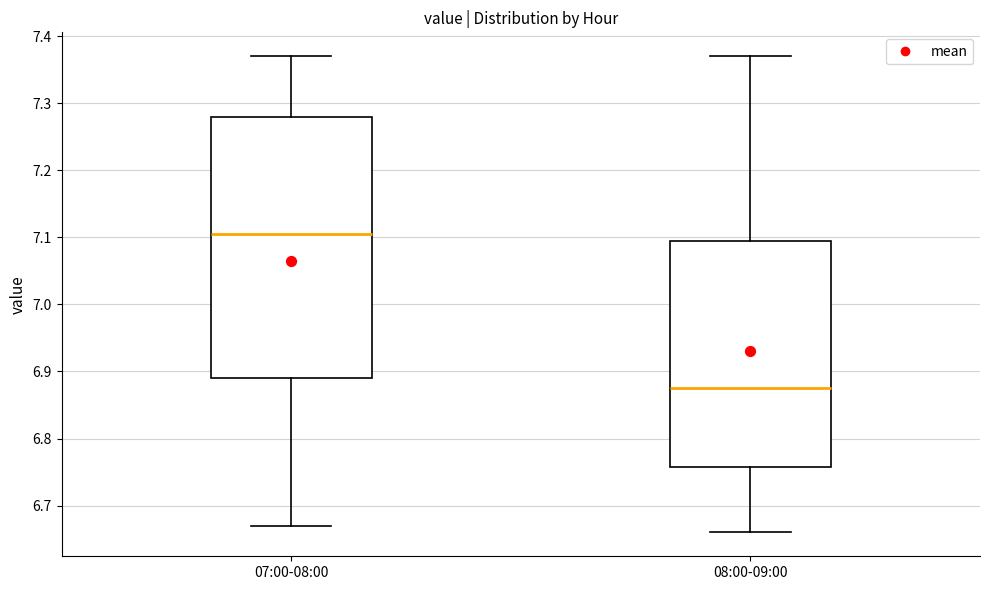

Reading left to right, transcribe this box plot: for each box, give where its median line is, the range the box spans, and where its two whiskers end, as read against the y-axis. The values are not printed on the chart, so give them approximately, as read against the axis.

07:00-08:00: median 7.11, box 6.89 to 7.28, whiskers 6.67 to 7.37
08:00-09:00: median 6.88, box 6.76 to 7.10, whiskers 6.66 to 7.37